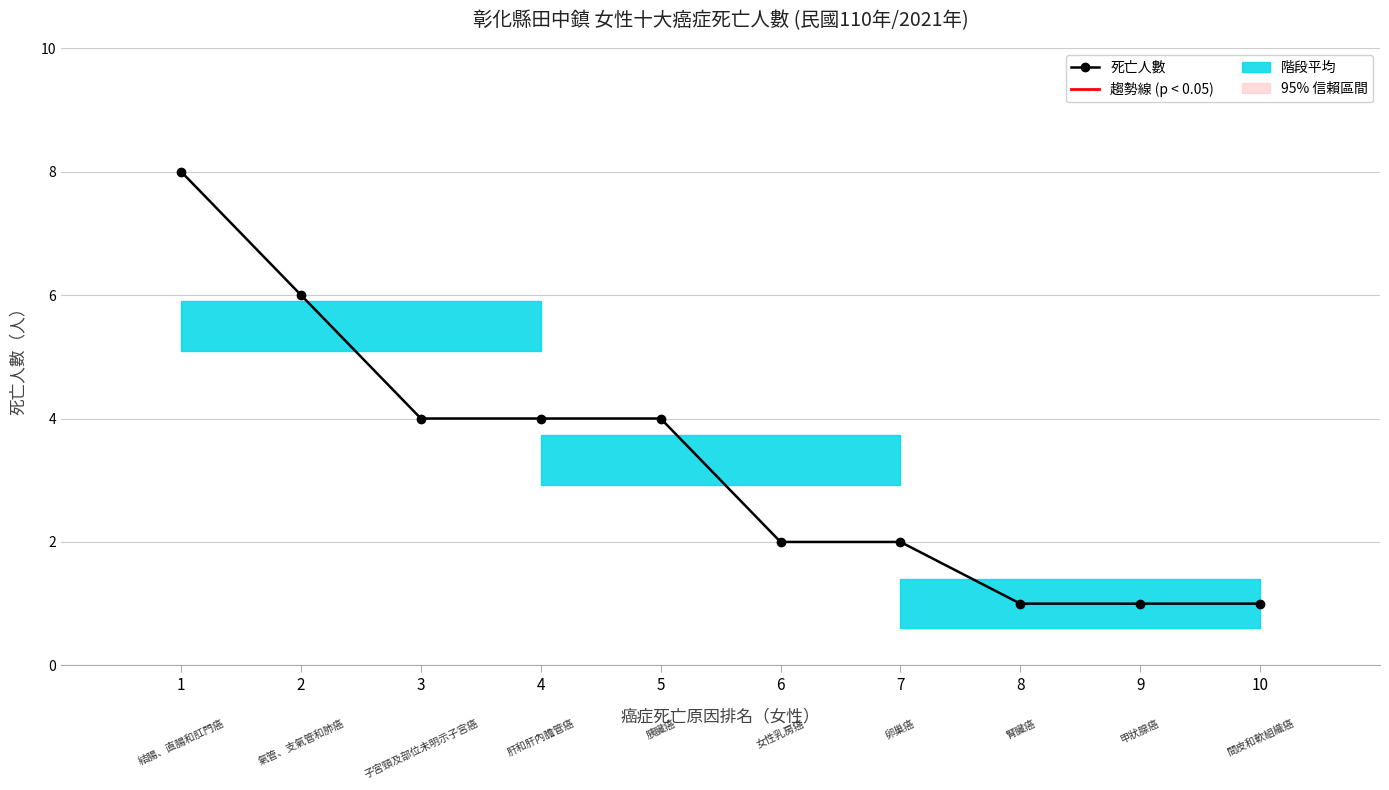

Reading right to left, list all the values displayed in this chart.

10=1	9=1	8=1	7=2	6=2	5=4	4=4	3=4	2=6	1=8